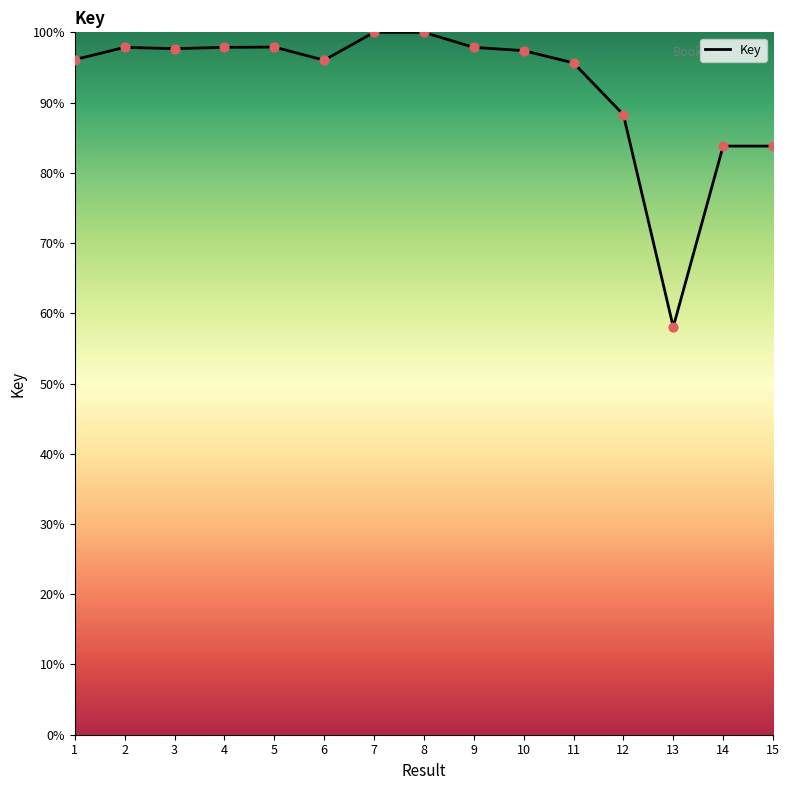

Approximately how many times larger is the value at 2 compared to 13?

1.7